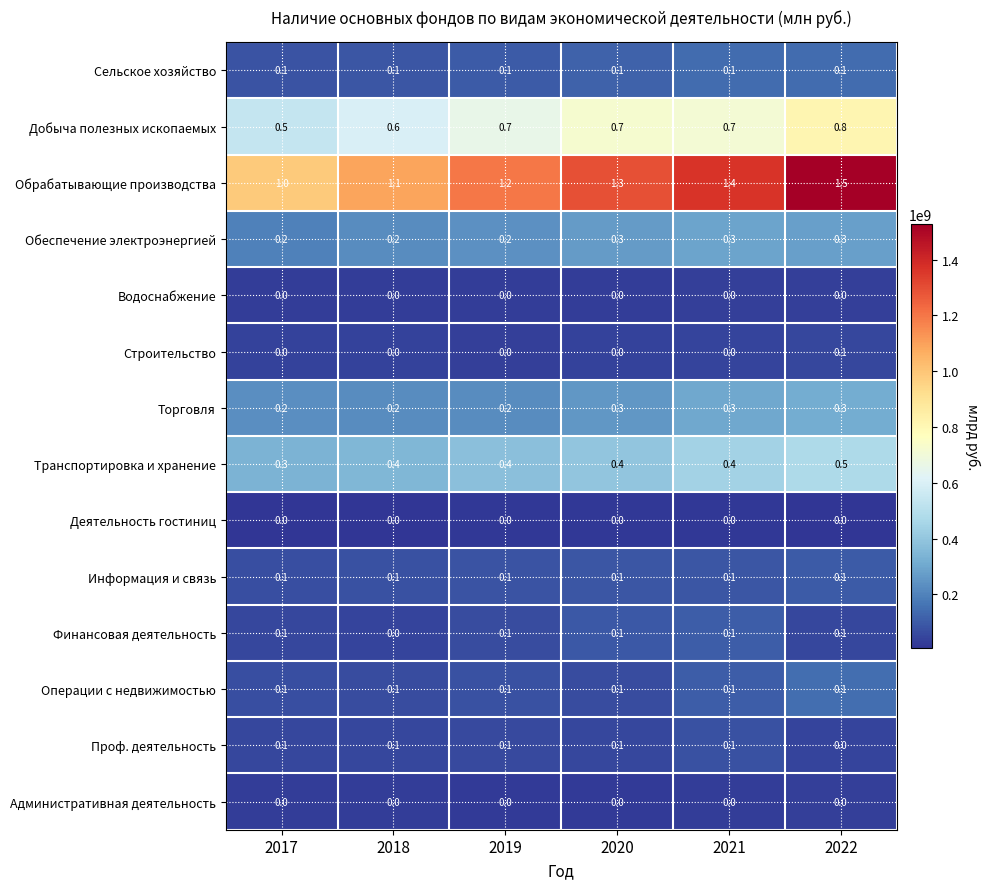

The value of Транспортировка и хранение at 2021 is 0.4. True or false?

True